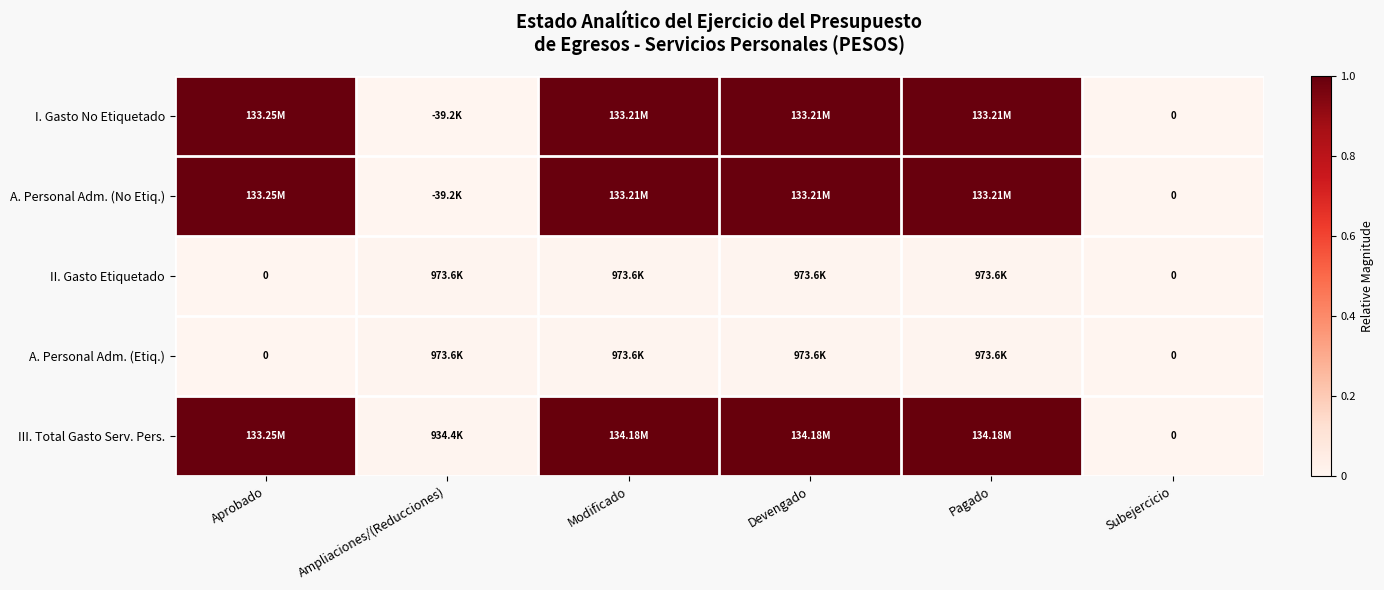

The value of I. Gasto No Etiquetado at Pagado is 1.0. True or false?

True